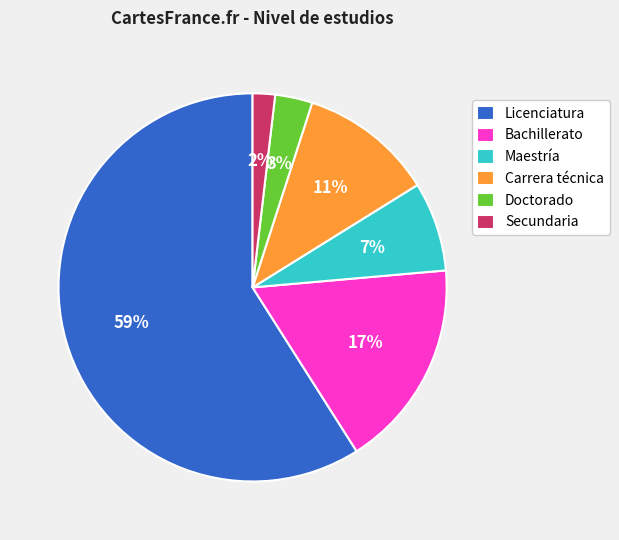

Which slice is the largest?

Licenciatura